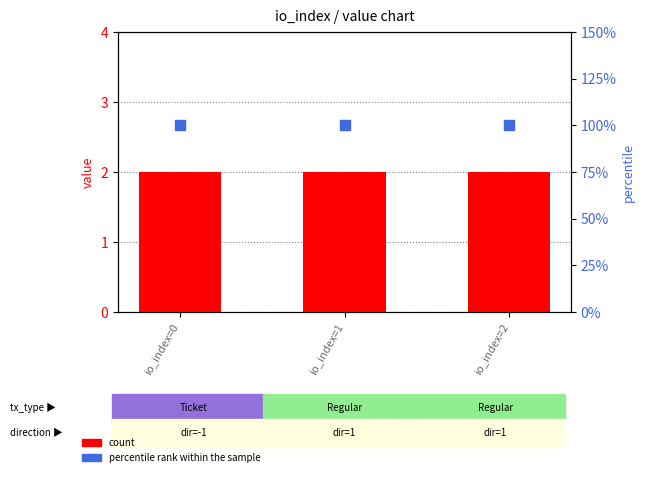

At which category is the sum across all series the highest?

io_index=0